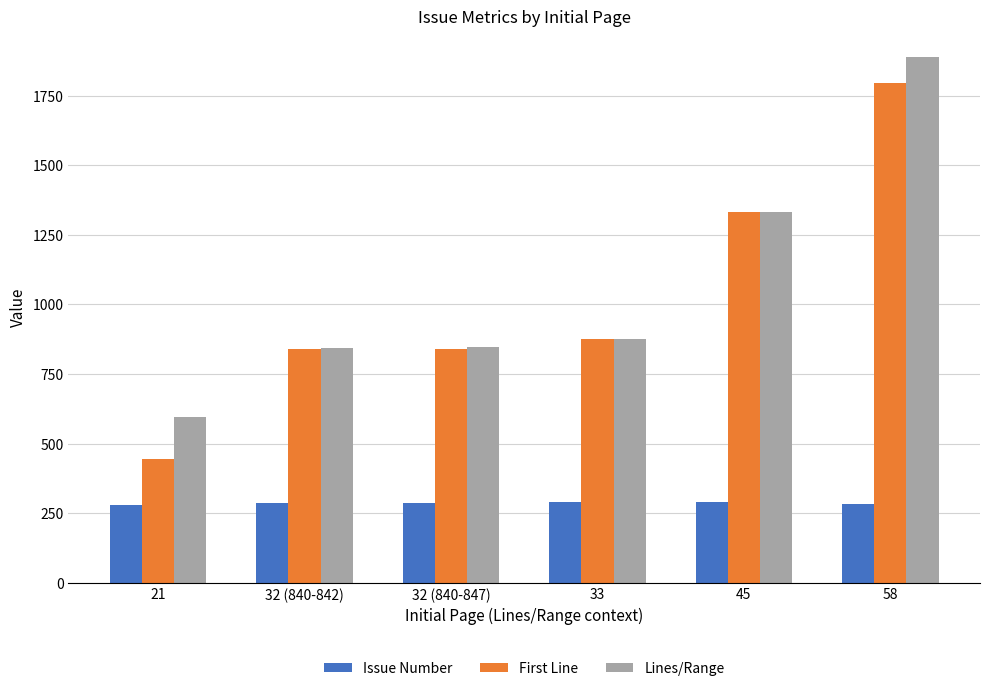

List the series in order of their peak value, highest first.

Lines/Range, First Line, Issue Number